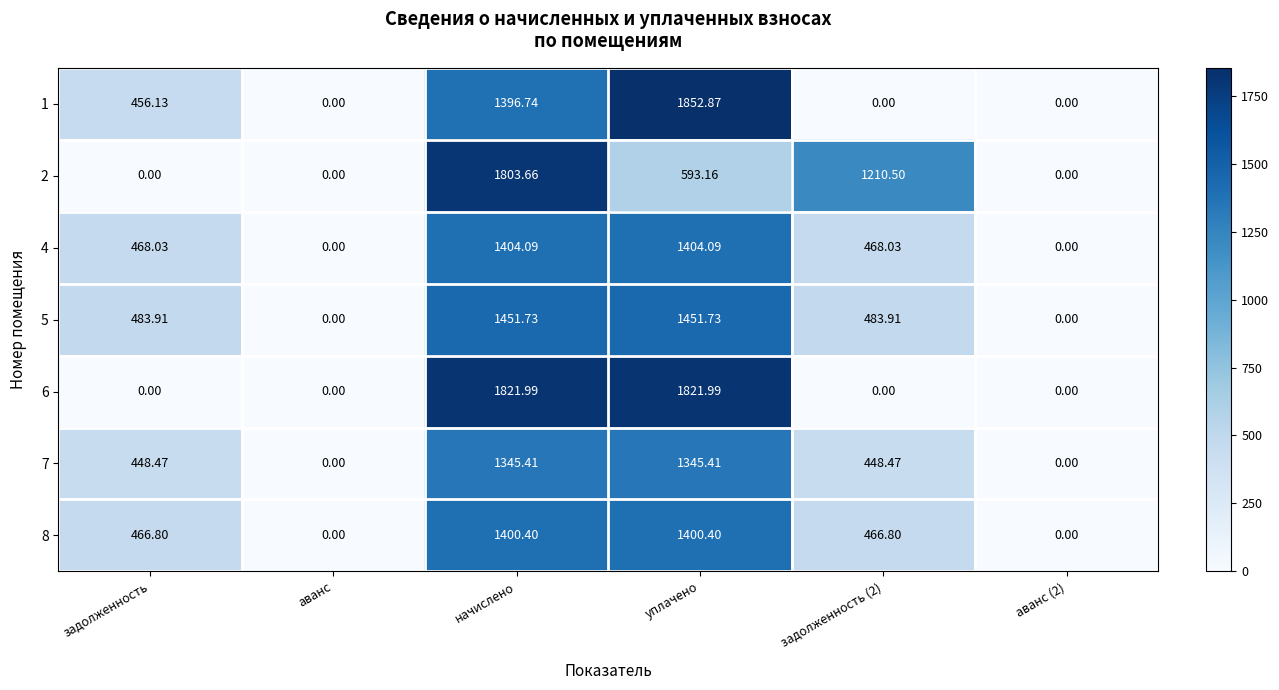

Which series has the largest range (max minus min)?

1